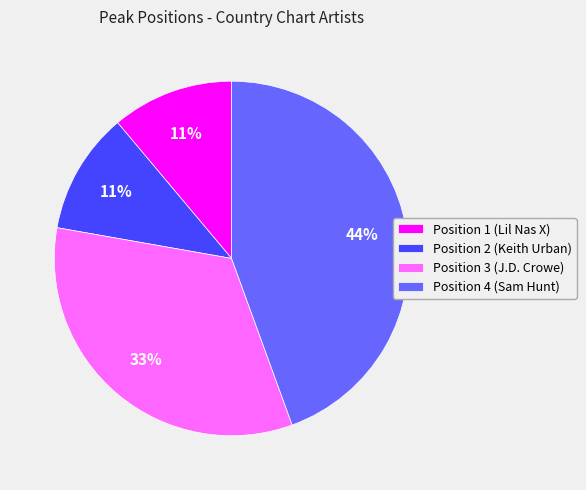

Approximately how many times larger is the value at Position 2 (Keith Urban) compared to Position 3 (J.D. Crowe)?

0.3